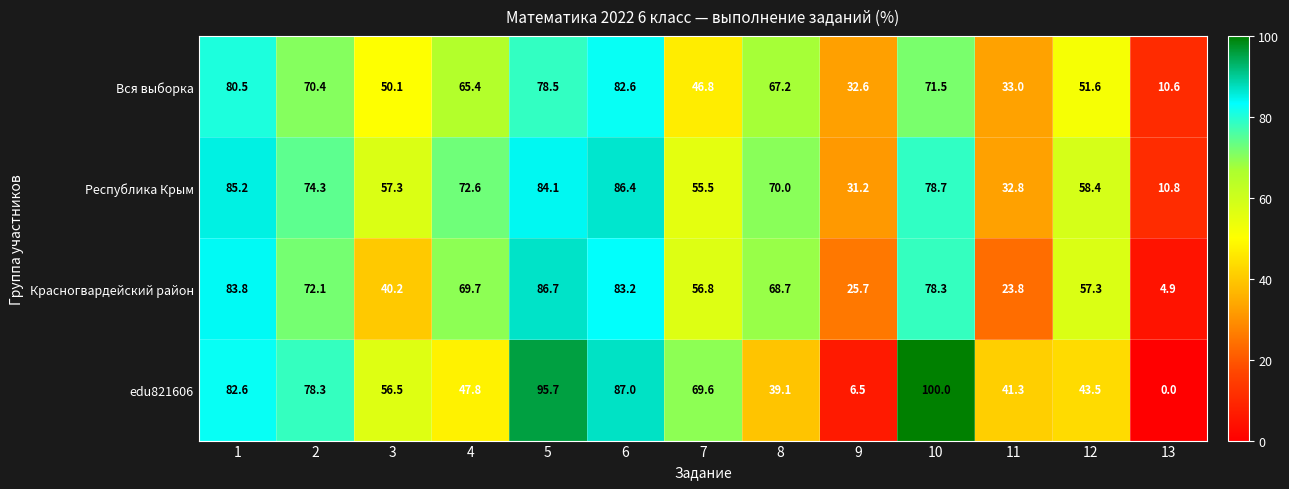

At which label is Вся выборка closest to 46?

7